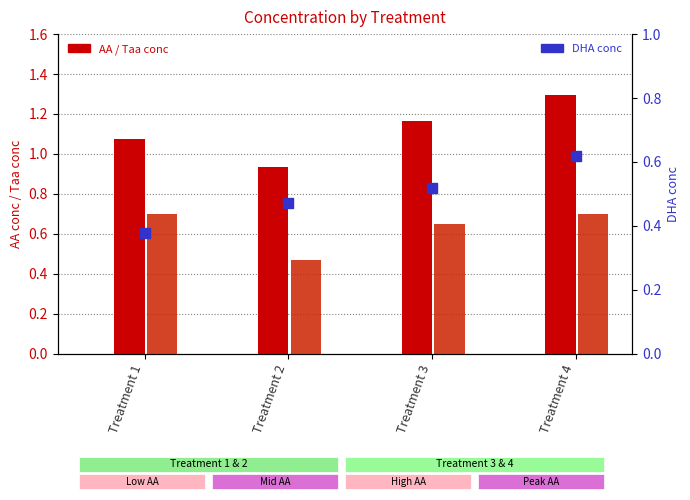

Which series contains the highest Y value?

AA conc